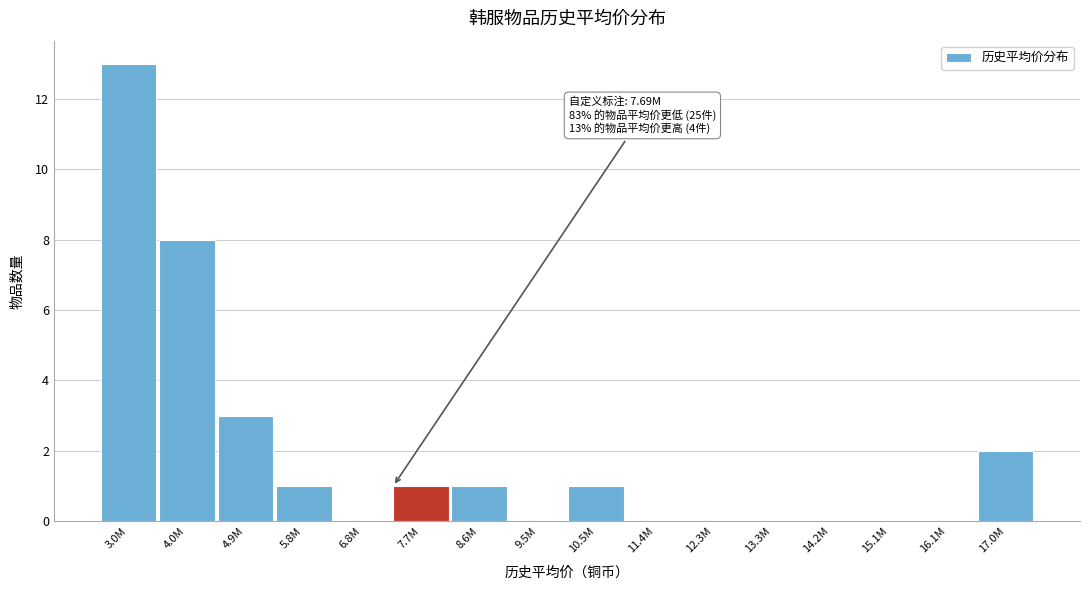

Reading left to right, list all the values displayed in this chart.

3.0M=13	4.0M=8	4.9M=3	5.8M=1	6.8M=0	7.7M=1	8.6M=1	9.5M=0	10.5M=1	11.4M=0	12.3M=0	13.3M=0	14.2M=0	15.1M=0	16.1M=0	17.0M=2